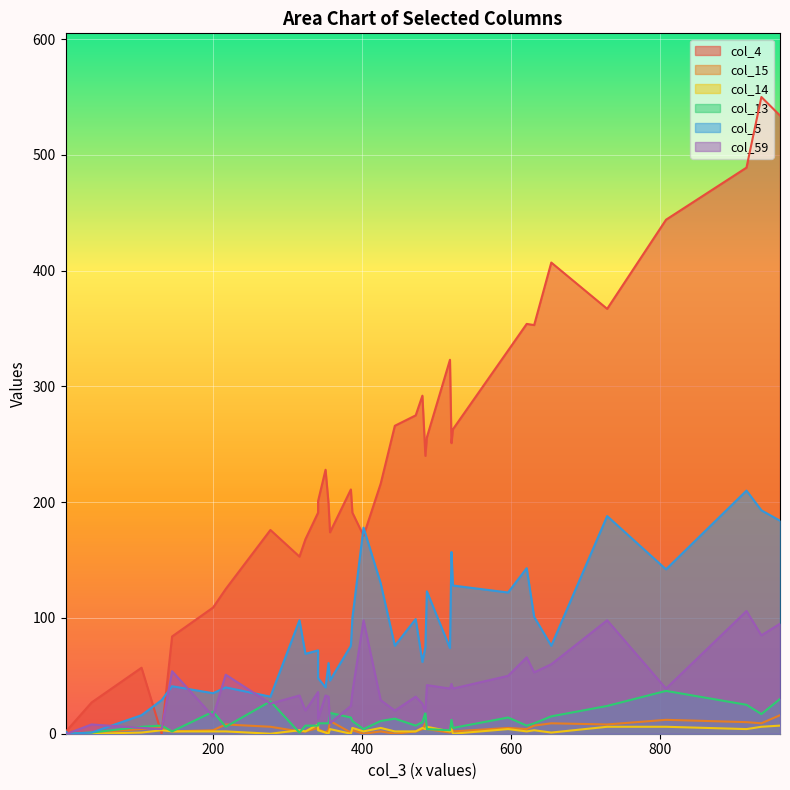

What is the difference between the col_5 values at 444 and 522?

52